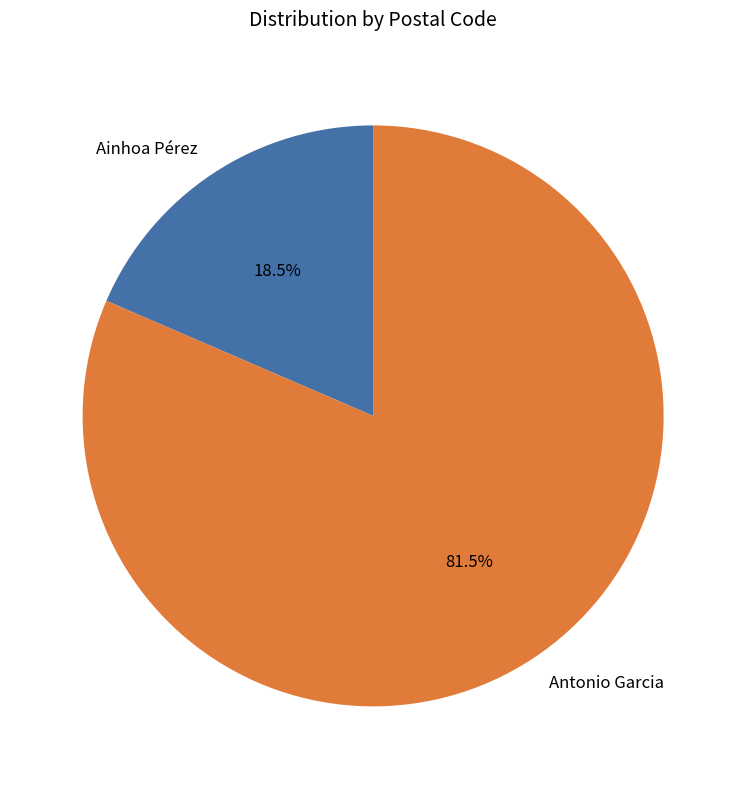

Is the sum of Antonio Garcia and Ainhoa Pérez greater than half?

Yes